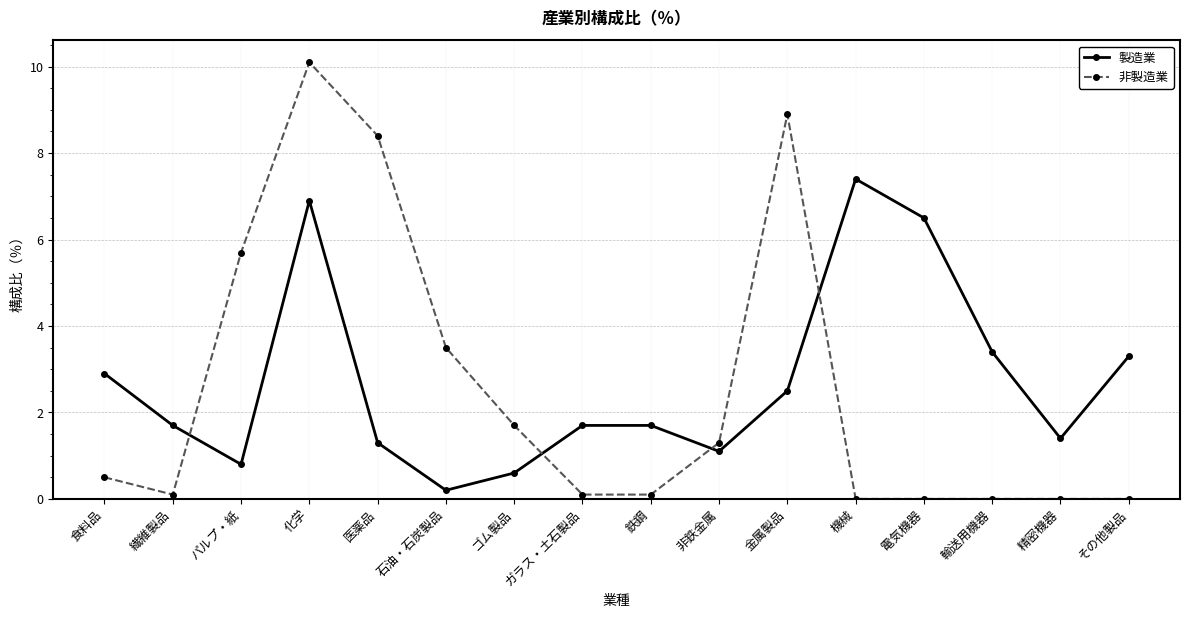

How many categories are shown in the chart?

16